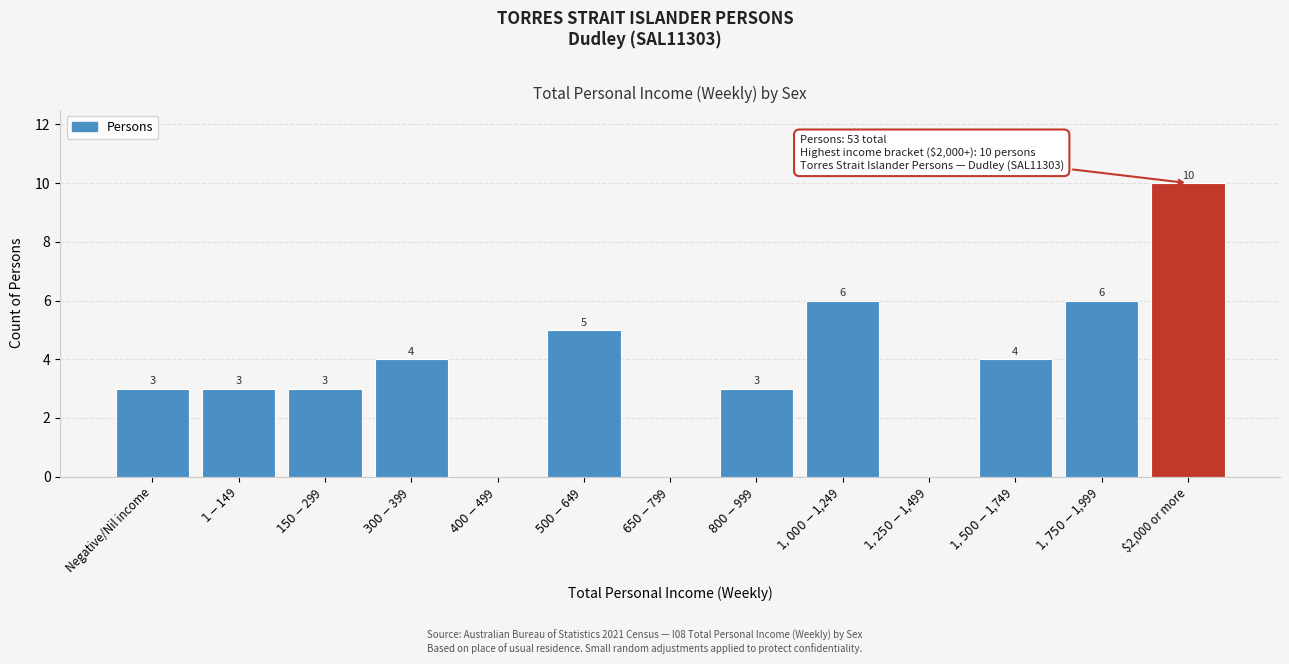

What is the sum of all values?

47